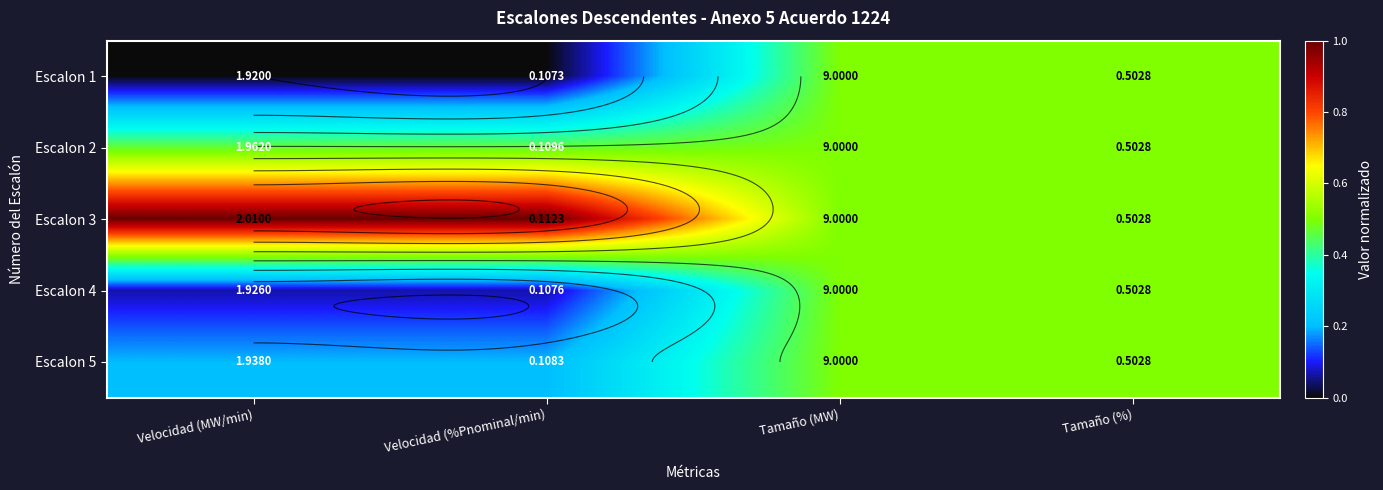

At which category does the chart reach its peak across all series?

Velocidad (MW/min)